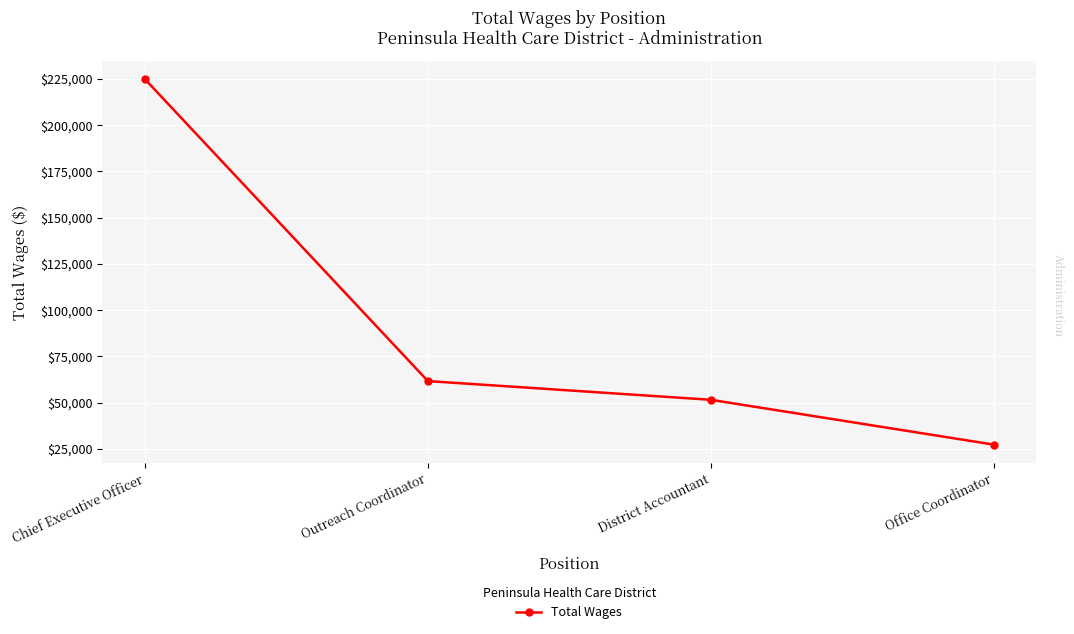

What is the label of the 2nd point from the left?

Outreach Coordinator